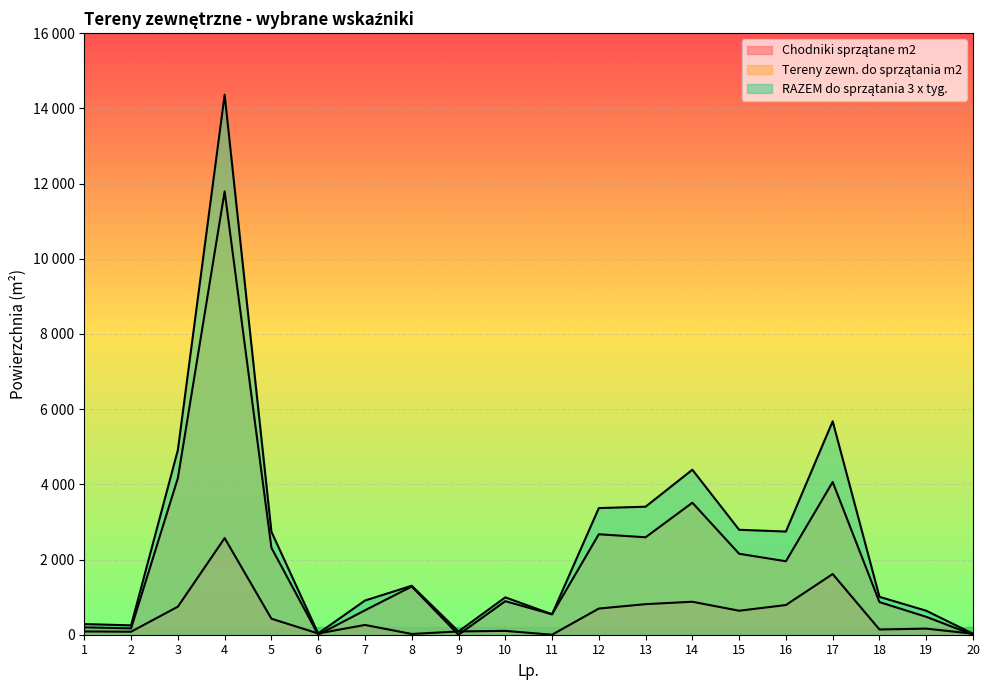

Which category has the lowest value across all series?

11